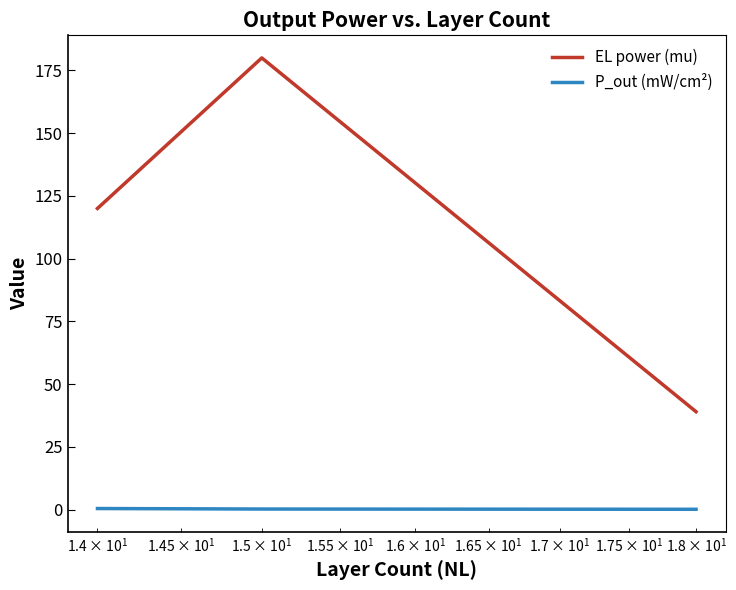

Which series has the largest total across all categories?

EL power (mu)